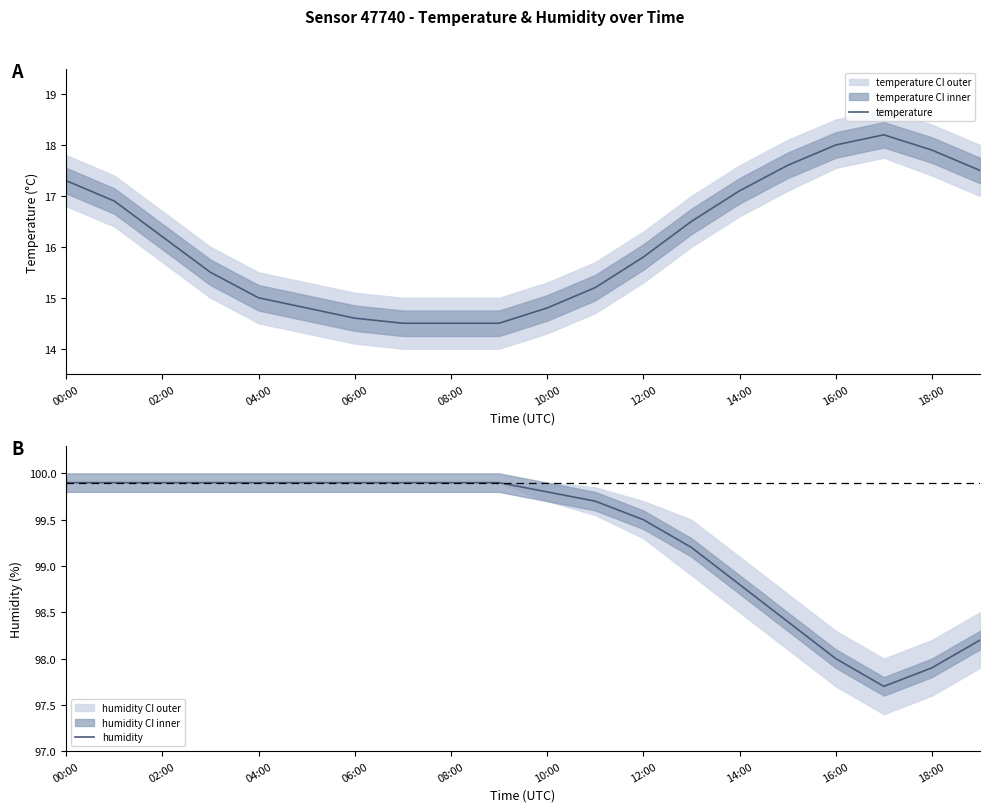

Which series has the largest range (max minus min)?

temperature